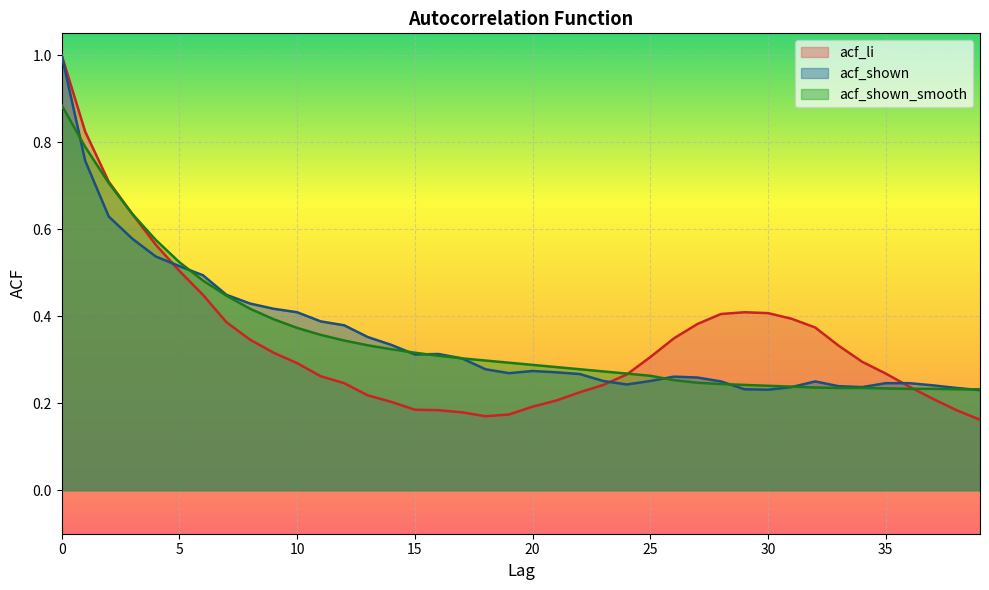

What are all the series names shown in the legend?

acf_li, acf_shown, acf_shown_smooth